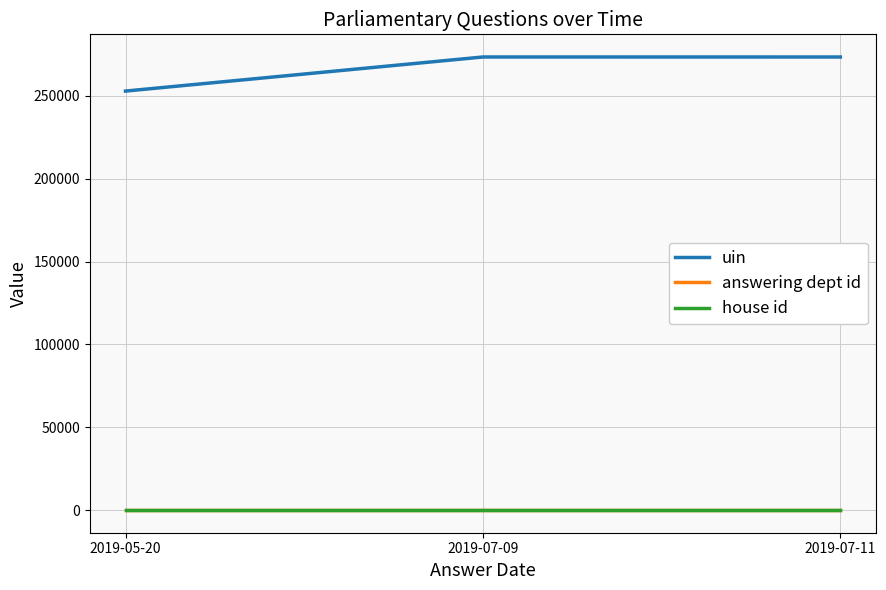

What is the spread (max minus min) of values at 2019-07-11?

273407